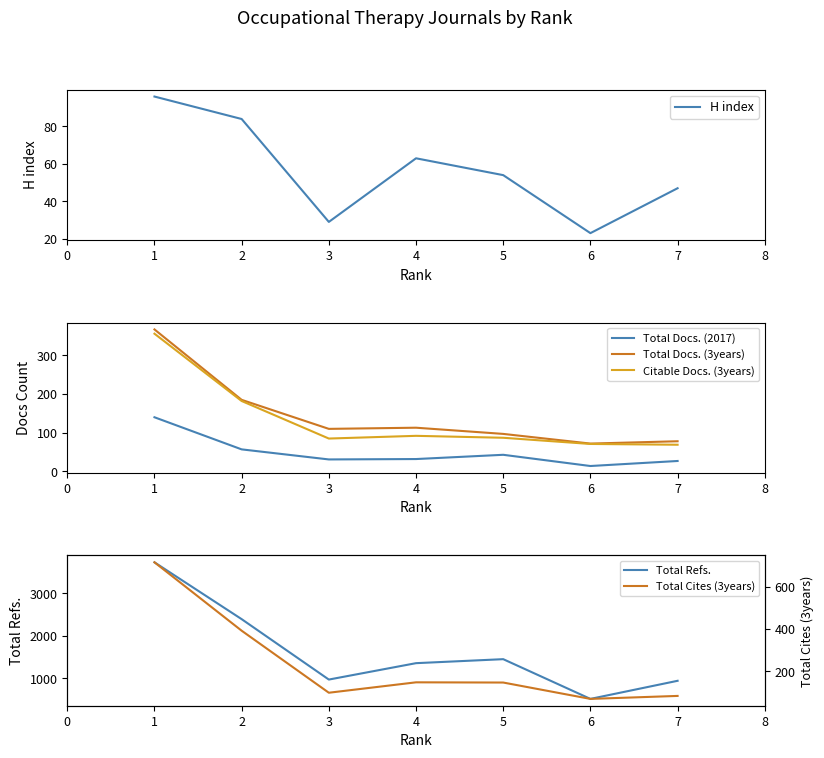

The value of Citable Docs. (3years) at 3 is 146. True or false?

False